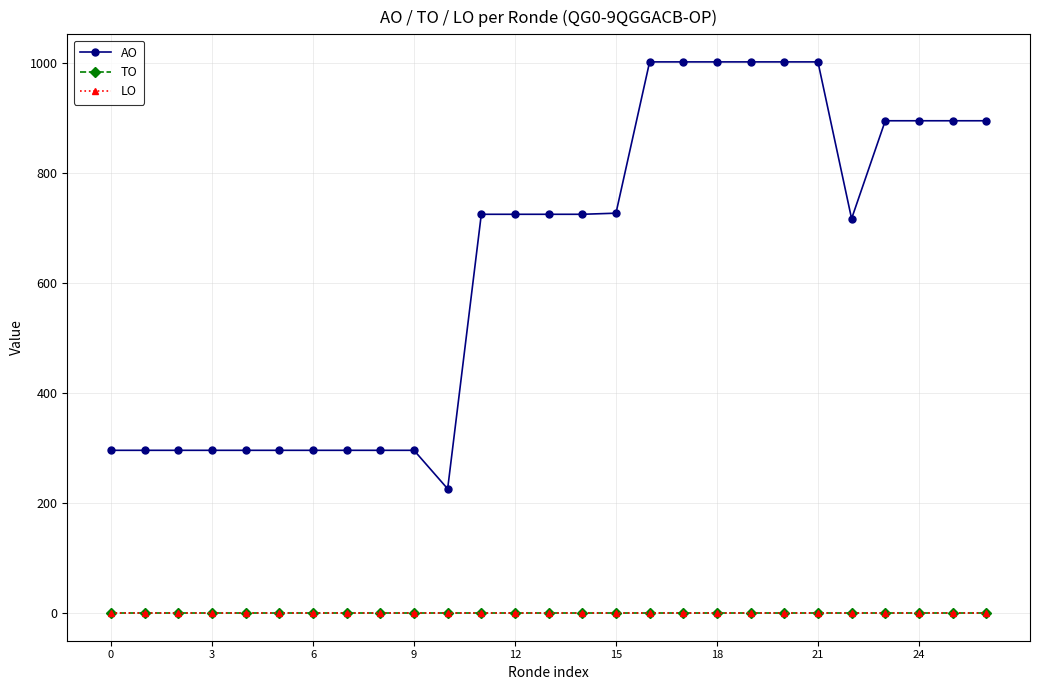

How many lines are shown in the chart?

3